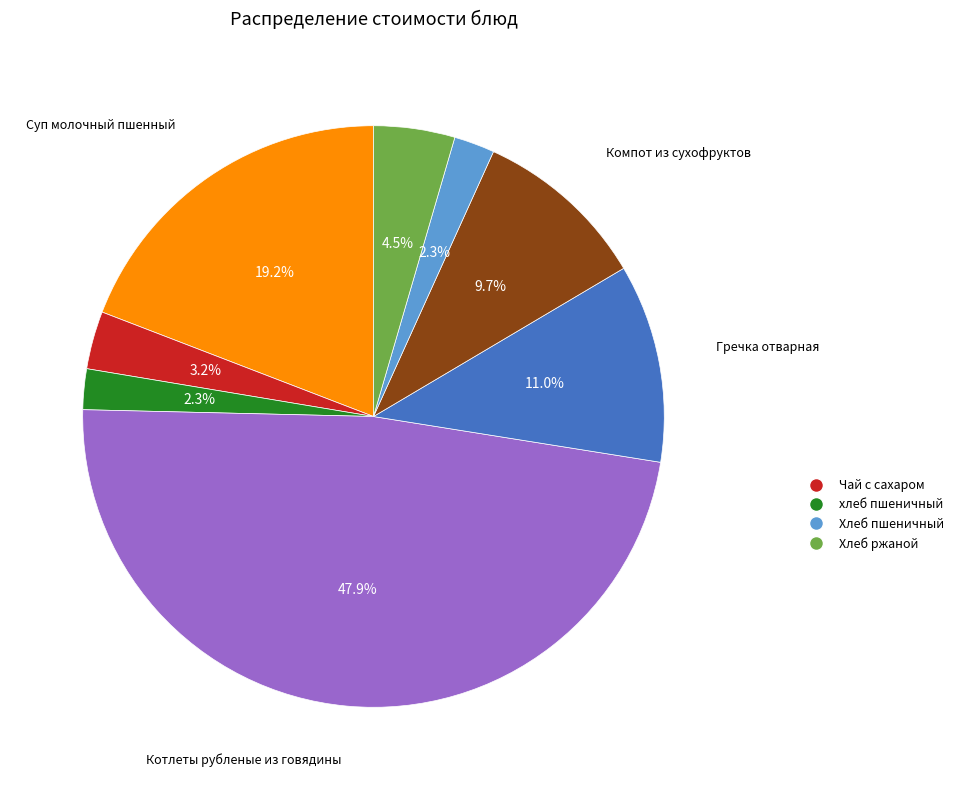

Is there any slice that represents more than half of the pie?

No